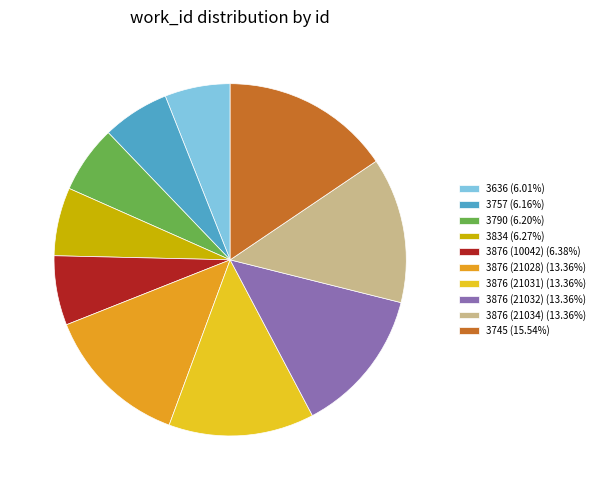

Is the sum of 3757 (6.16%) and 3876 (21032) (13.36%) greater than half?

No